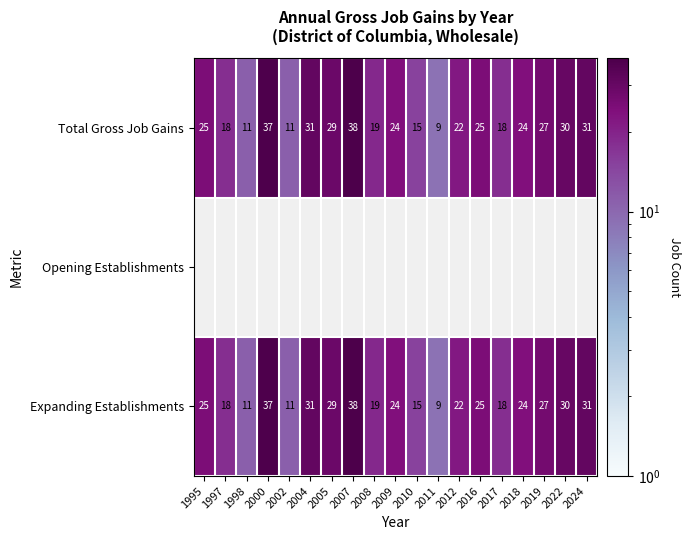

True or false: Total Gross Job Gains has a value of 25 at 2016.

True